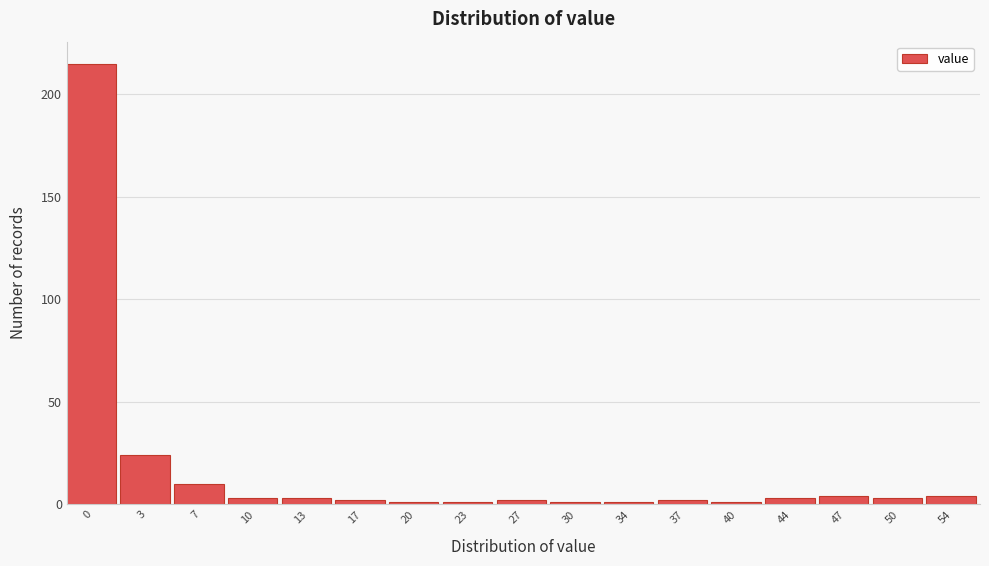

Reading left to right, extract all data points from this chart.

215	24	10	3	3	2	1	1	2	1	1	2	1	3	4	3	4